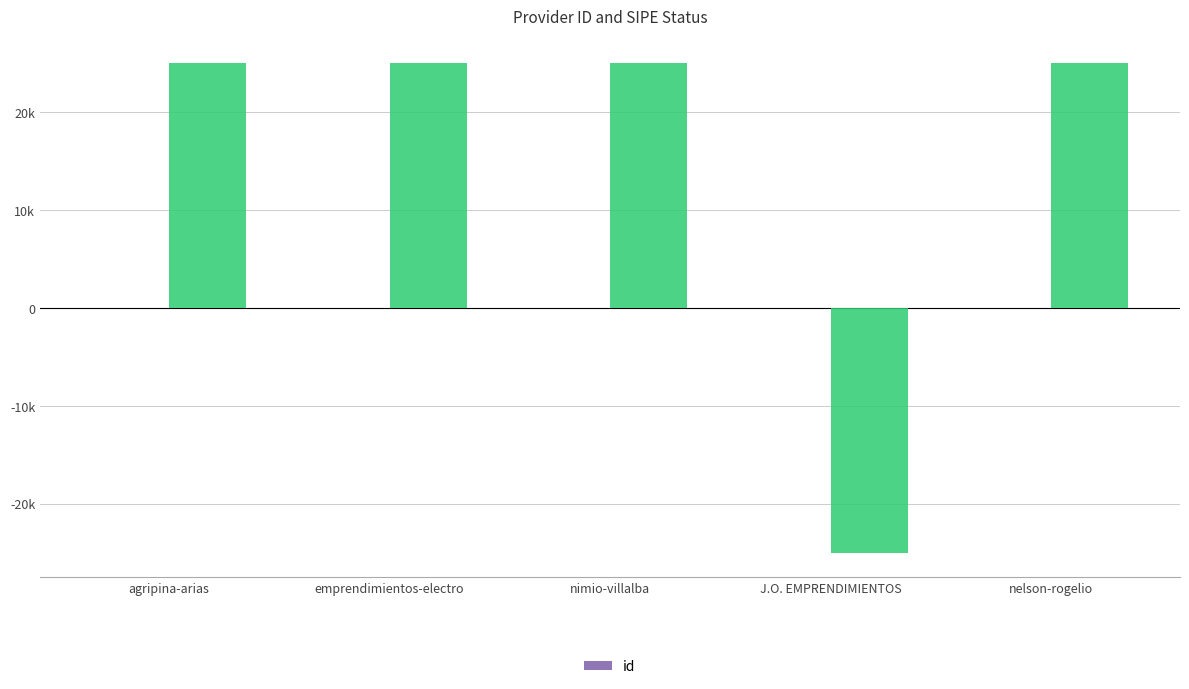

The chart shows a value of 1 at J.O. EMPRENDIMIENTOS. True or false?

True